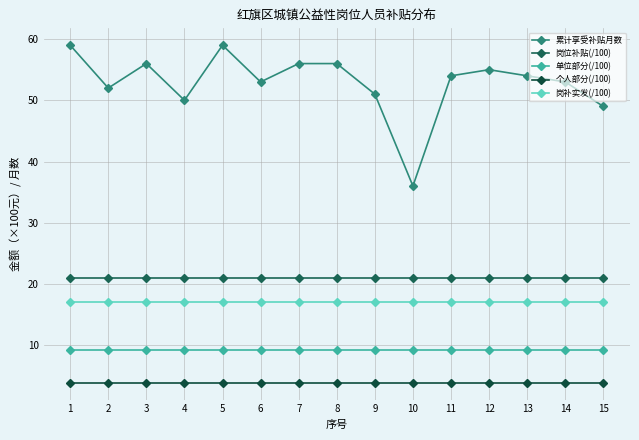

List the series in order of their peak value, lowest first.

个人部分(/100), 单位部分(/100), 岗补实发(/100), 岗位补贴(/100), 累计享受补贴月数